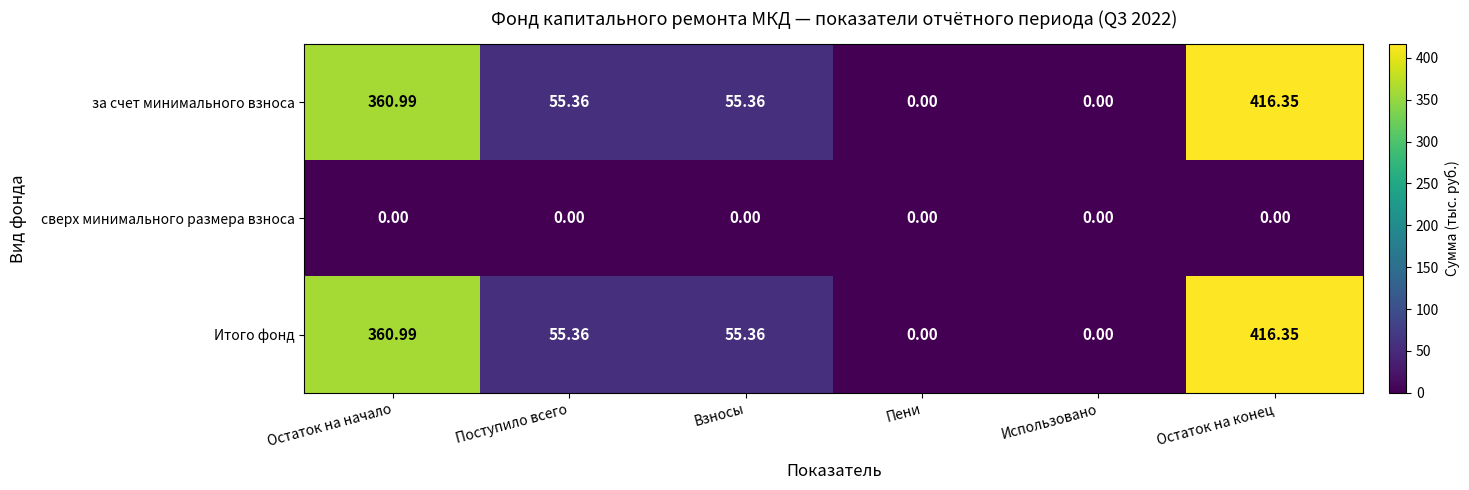

At which label does за счет минимального взноса reach its peak?

Остаток на конец